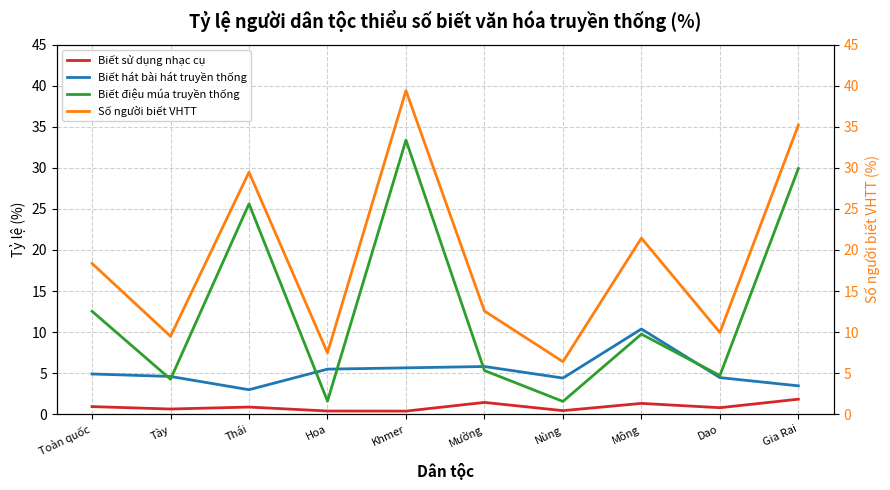

What is the label of the 7th point from the right?

Hoa